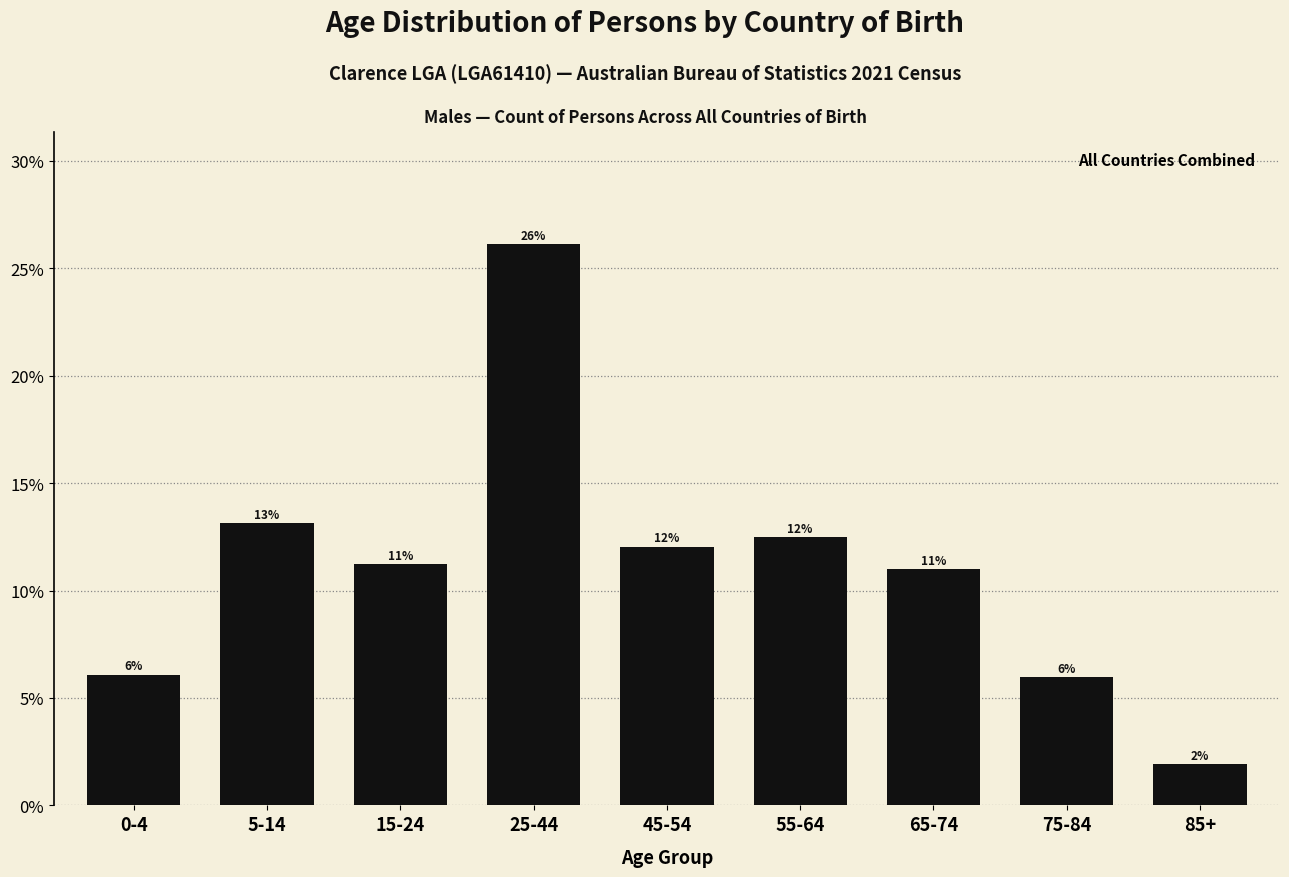

What is the ratio of the value at 5-14 to the value at 55-64?

1.1